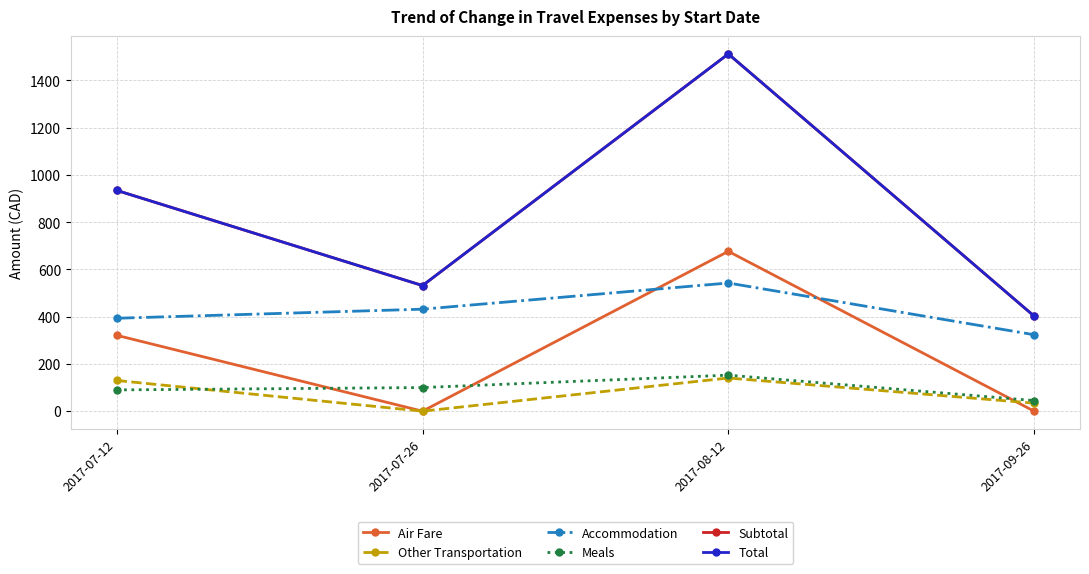

Does the chart have visible grid lines?

Yes